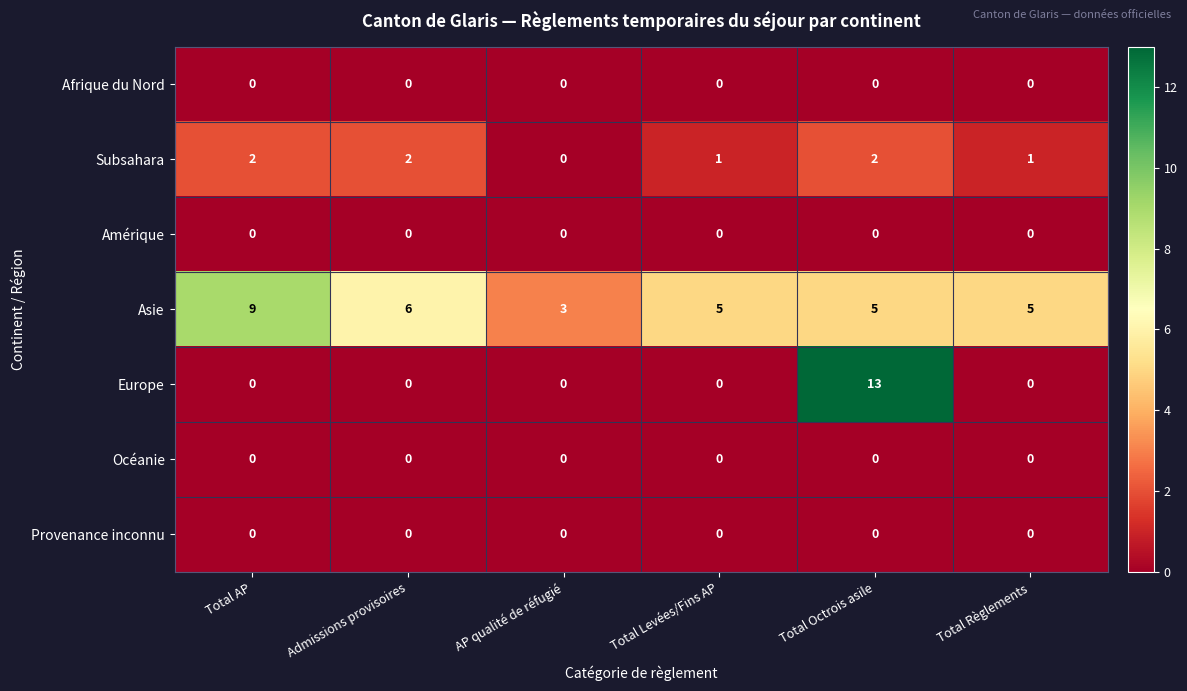

Which series has the largest total across all categories?

Asie